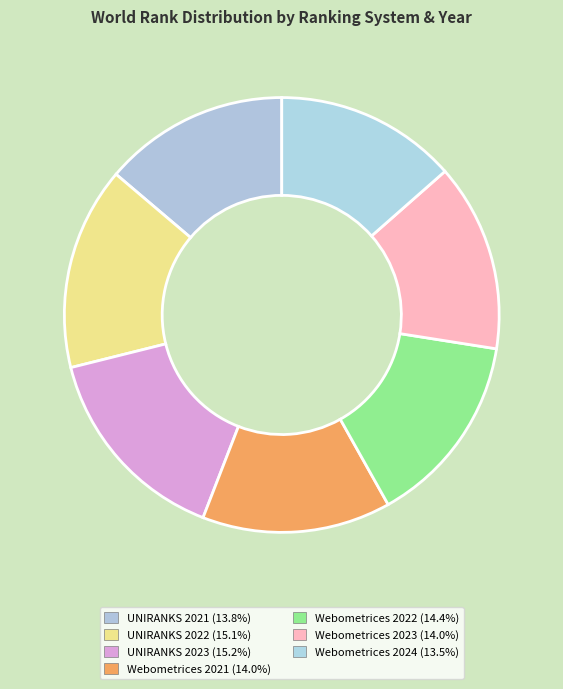

True or false: Webometrices 2021 accounts for 14% of the total.

True